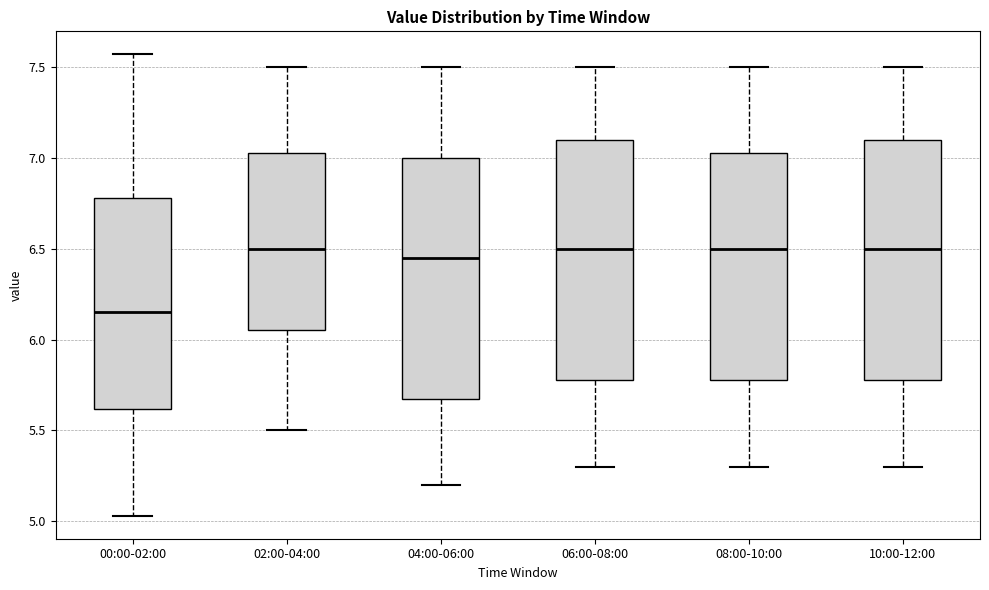

Where does the lower whisker of the box for 02:00-04:00 end on the y-axis? The values are not printed on the chart, so give them approximately, as read against the axis.

5.50